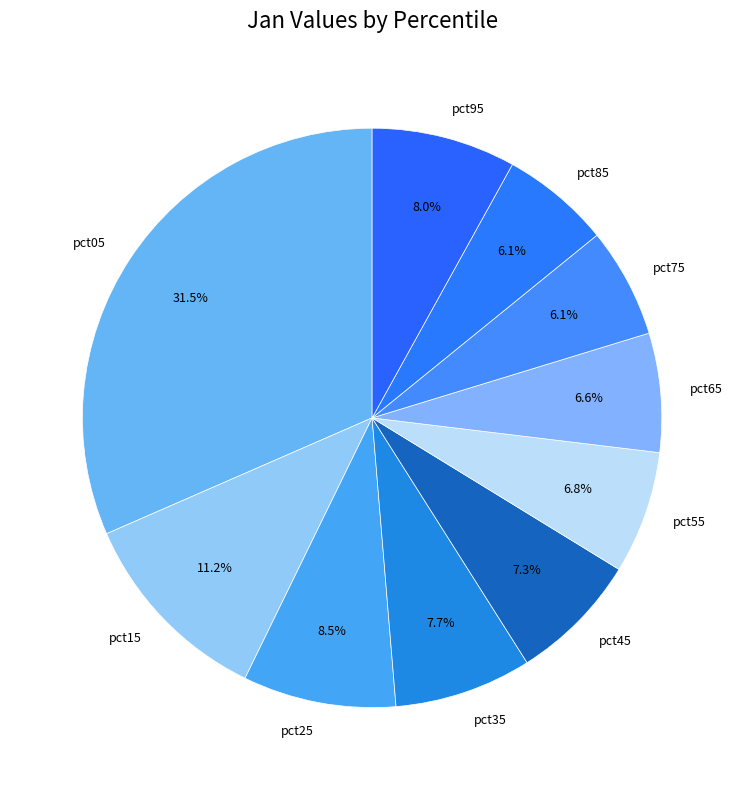

How much of the chart is everything except pct15?

88.8%